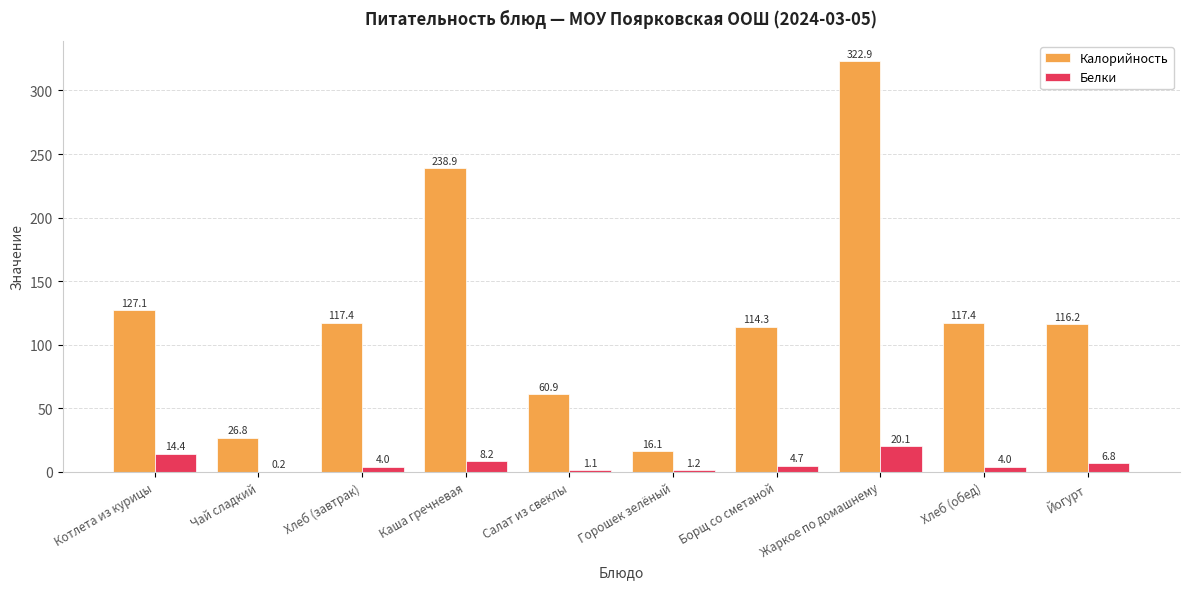

What is the spread (max minus min) of values at Борщ со сметаной?

109.6